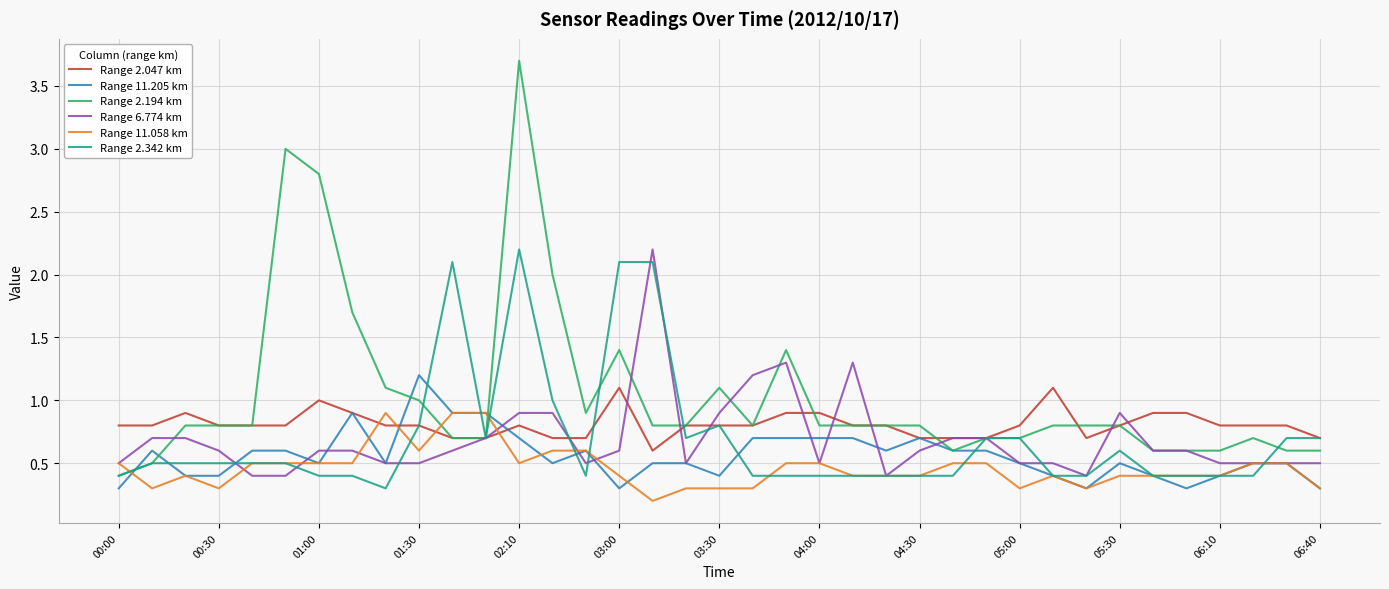

How many times do Range 11.058 km and Range 2.047 km cross each other?

4